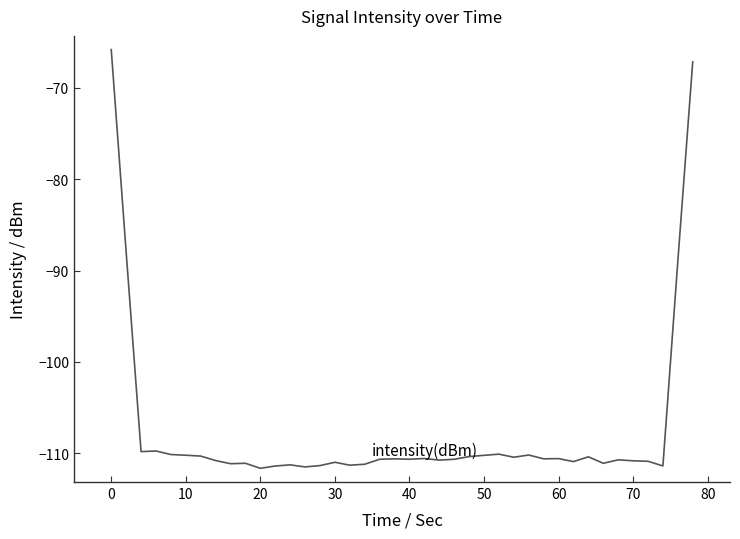

What is the minimum value shown in the chart?

-111.6